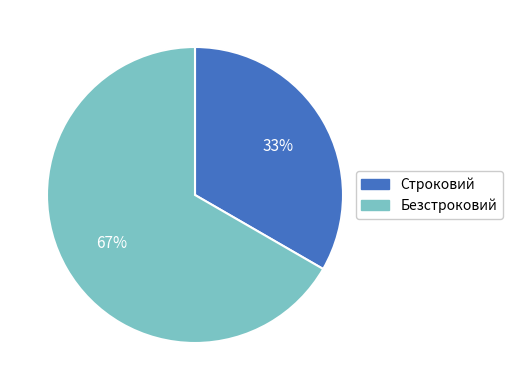

Count the number of slices in the pie.

2